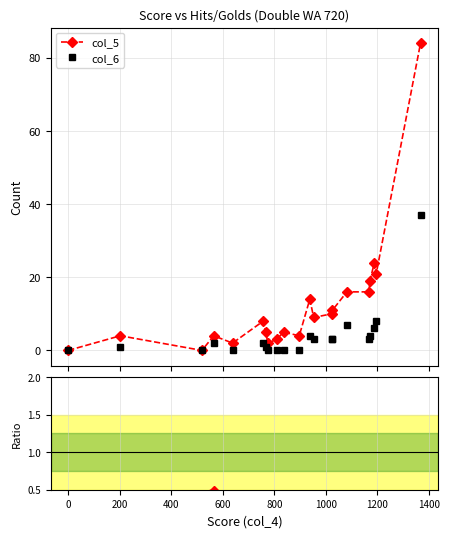

How many values in the col_6 series exceed 2?

10